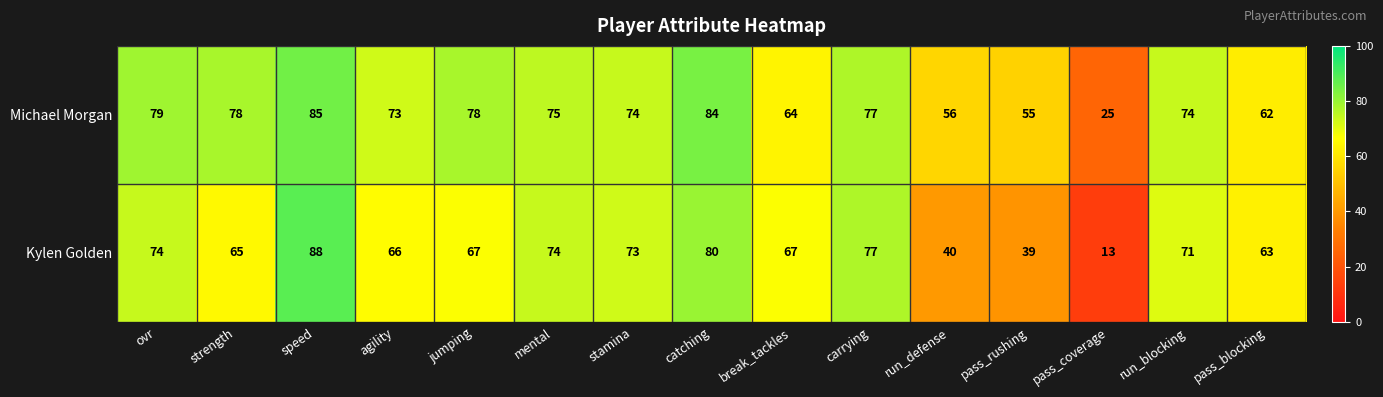

Rank the series at pass_coverage from lowest to highest value.

Kylen Golden, Michael Morgan